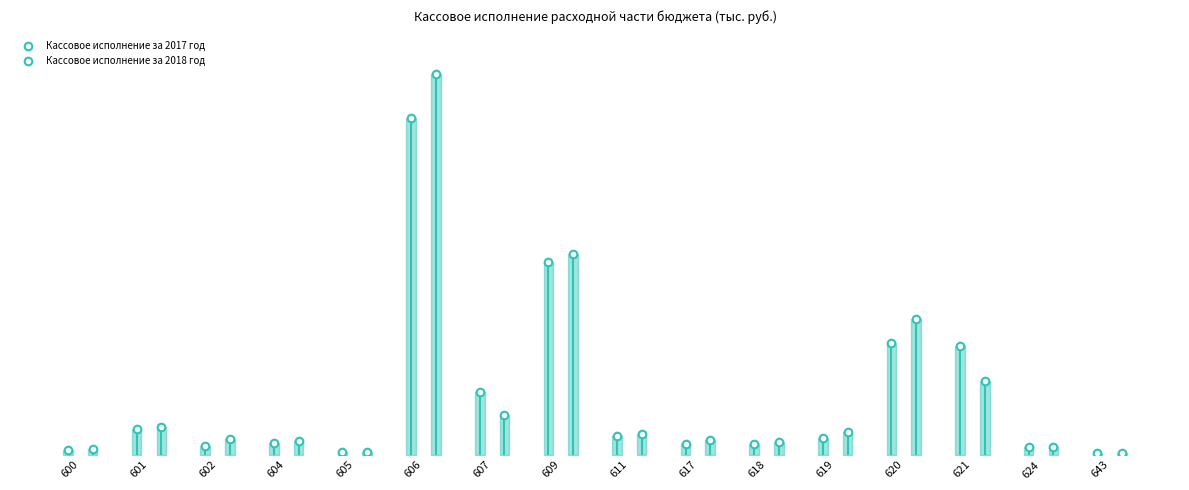

What are all the series names shown in the legend?

Кассовое исполнение за 2017 год, Кассовое исполнение за 2018 год